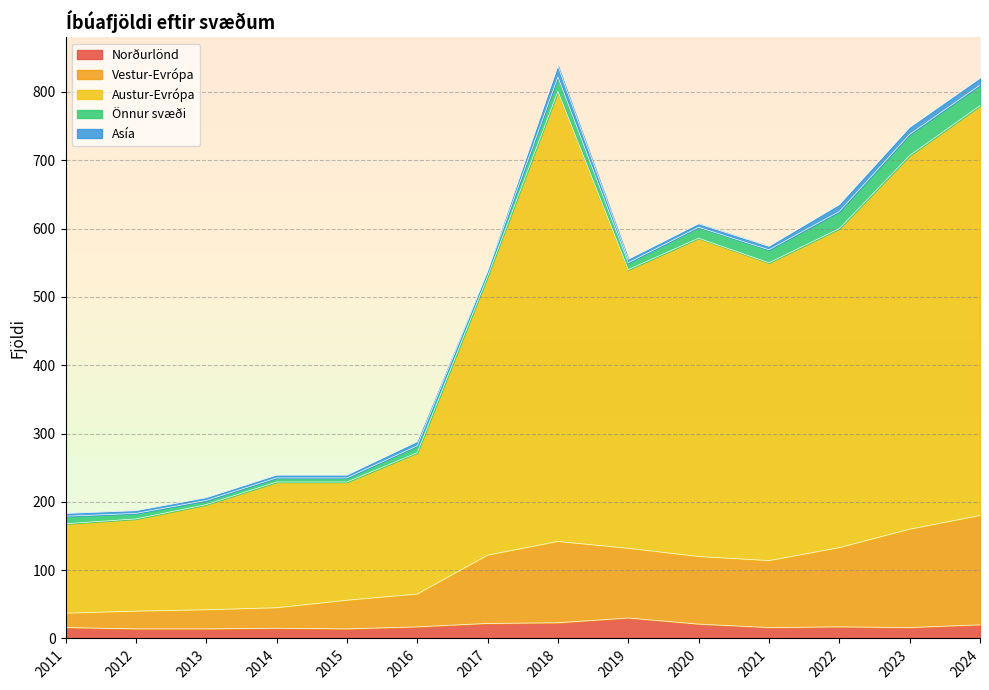

True or false: Norðurlönd and Austur-Evrópa cross at least once.

False